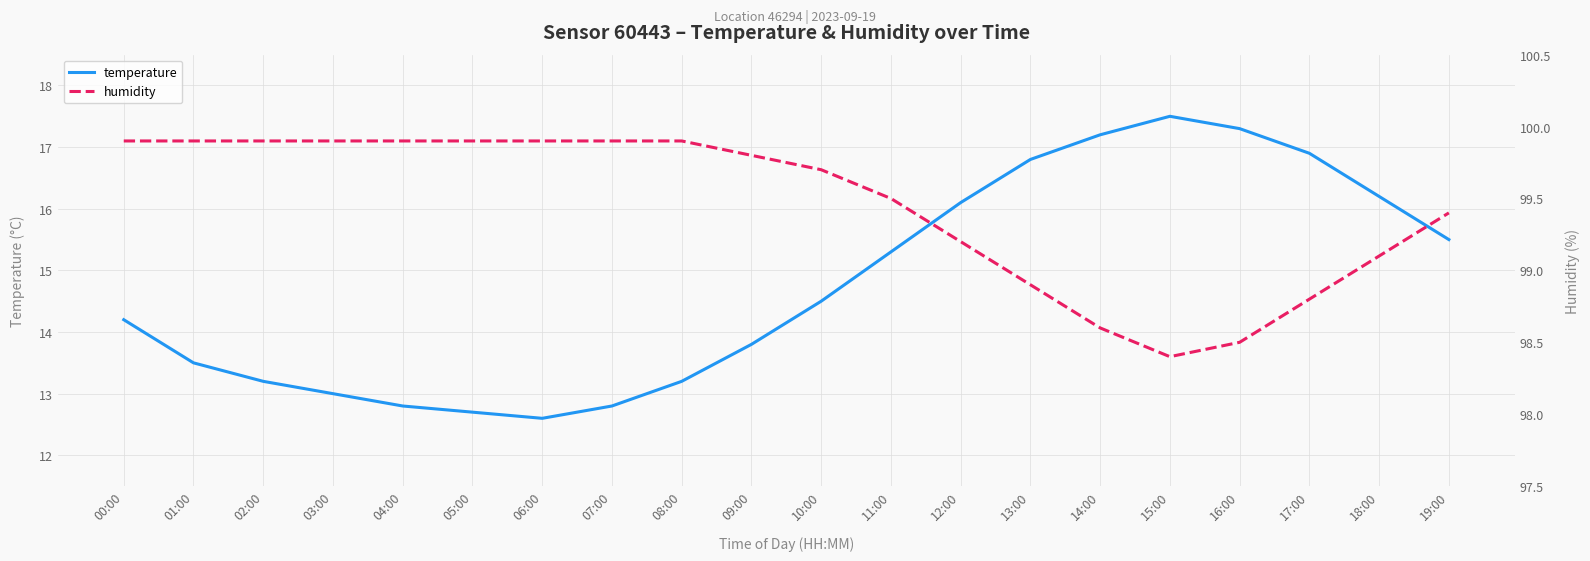

At which category does the chart reach its peak across all series?

00:00